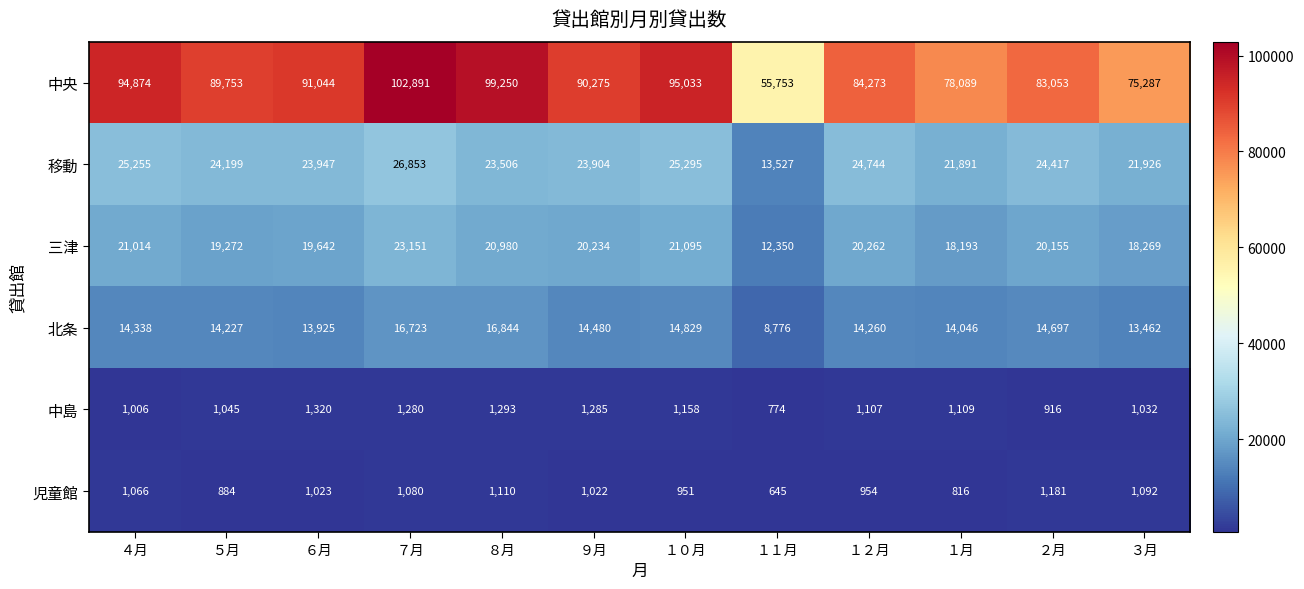

What is the approximate value of 中島 at ７月, to the nearest 100?

1300